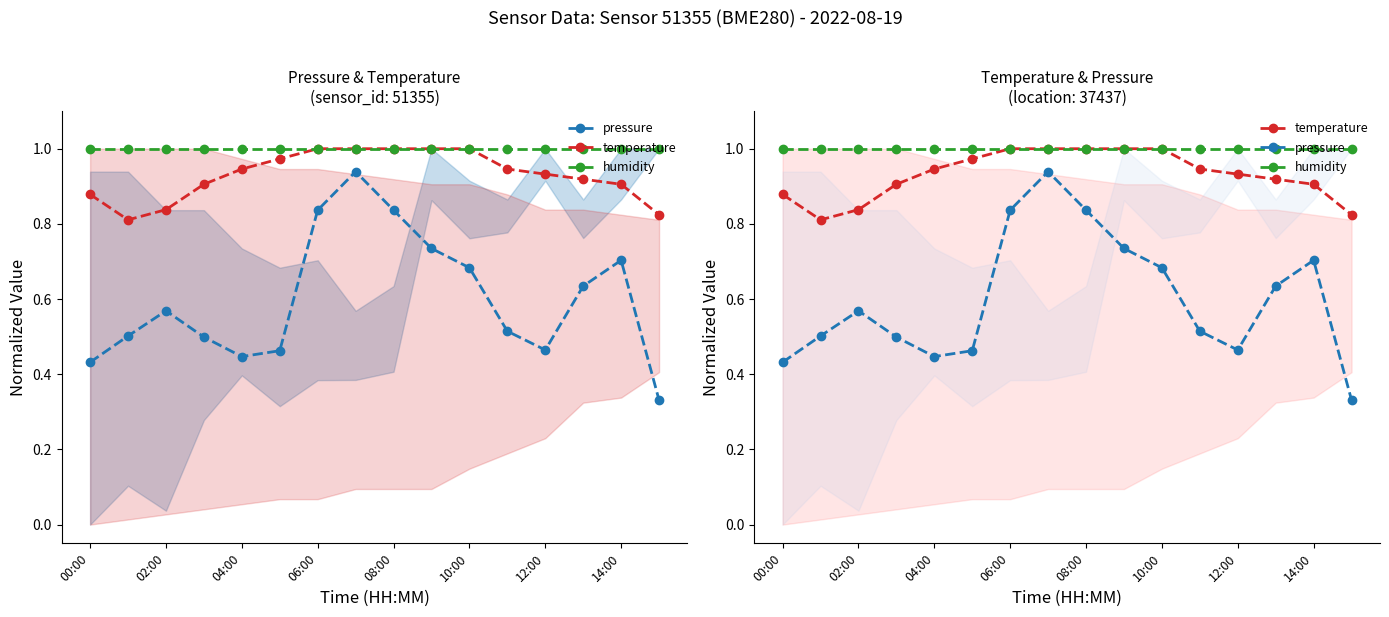

What is the maximum value for humidity?

1.0